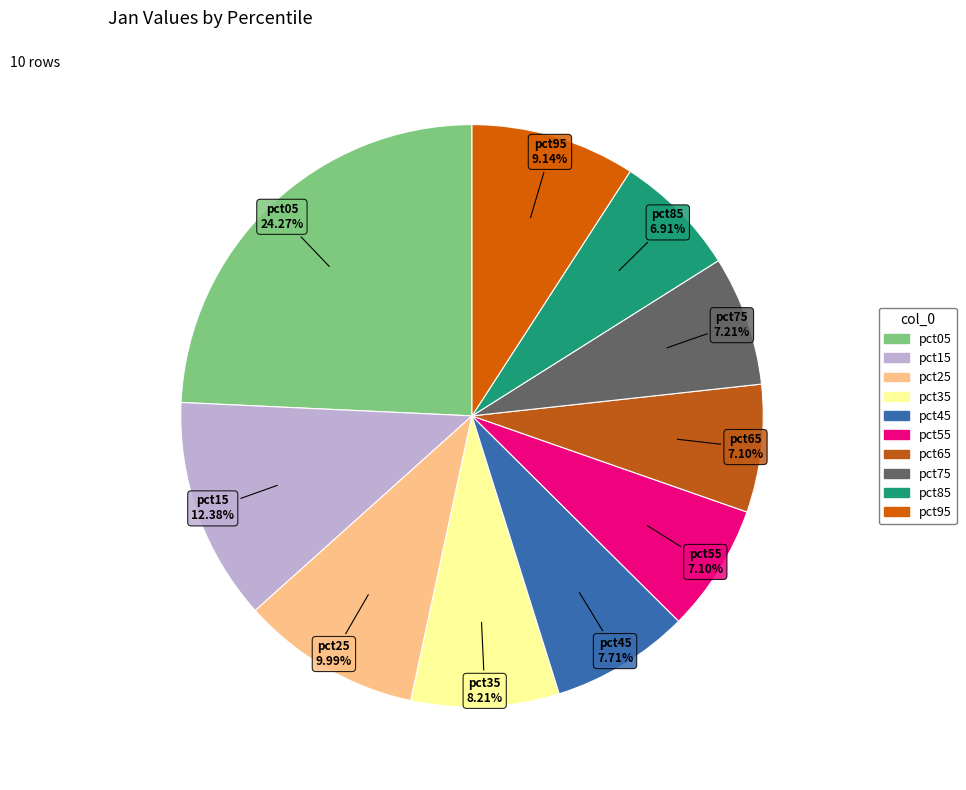

What is the total percentage of pct15 and pct45?

20.1%